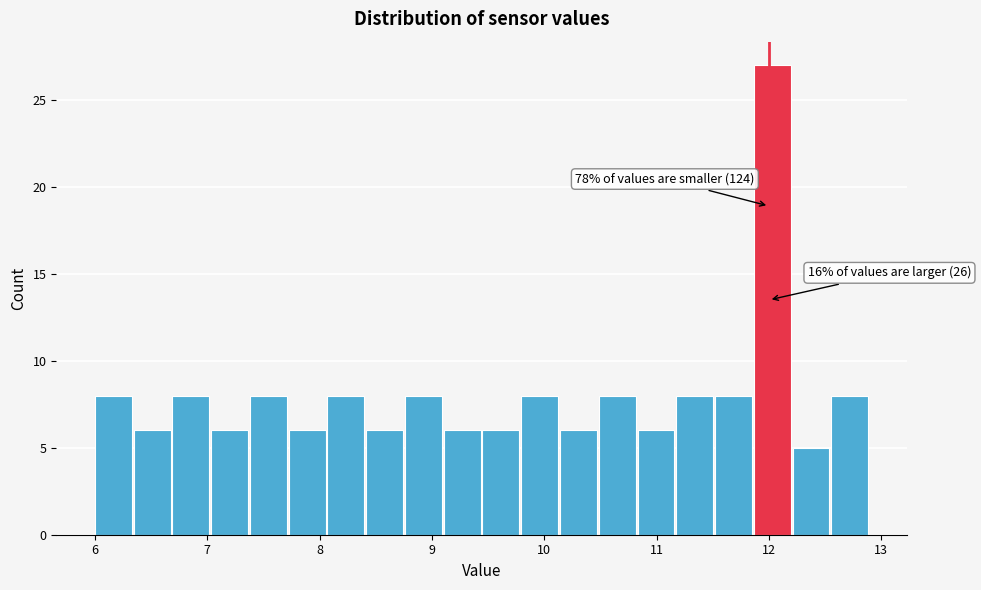

Read against the x-axis, roughly where is the centre of the tallest bar?

12.0